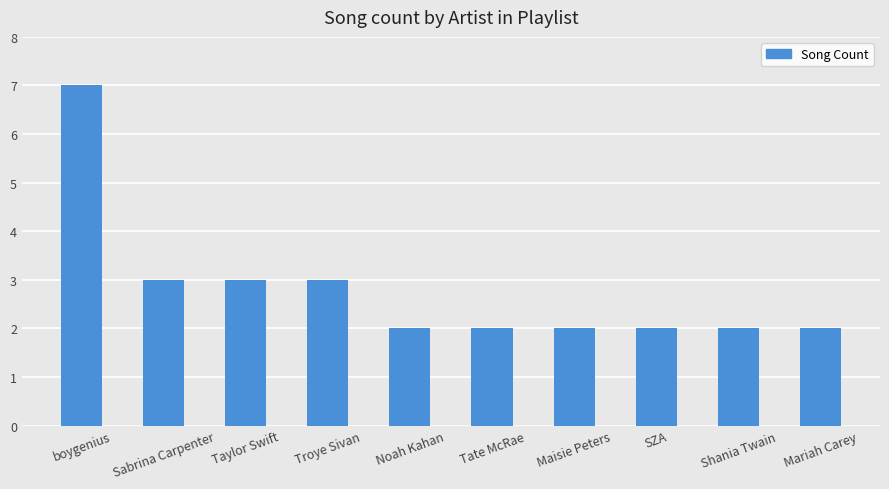

What is the difference between the values at Tate McRae and Sabrina Carpenter?

1